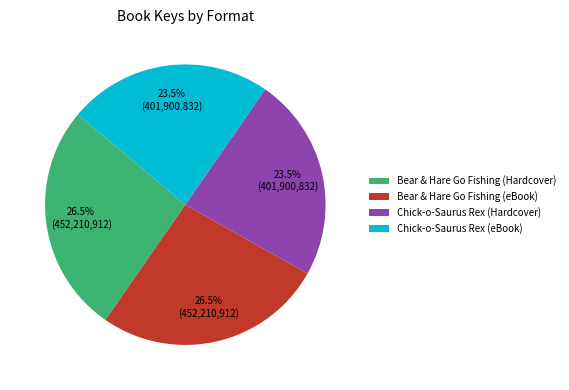

Does any single category account for the majority?

No